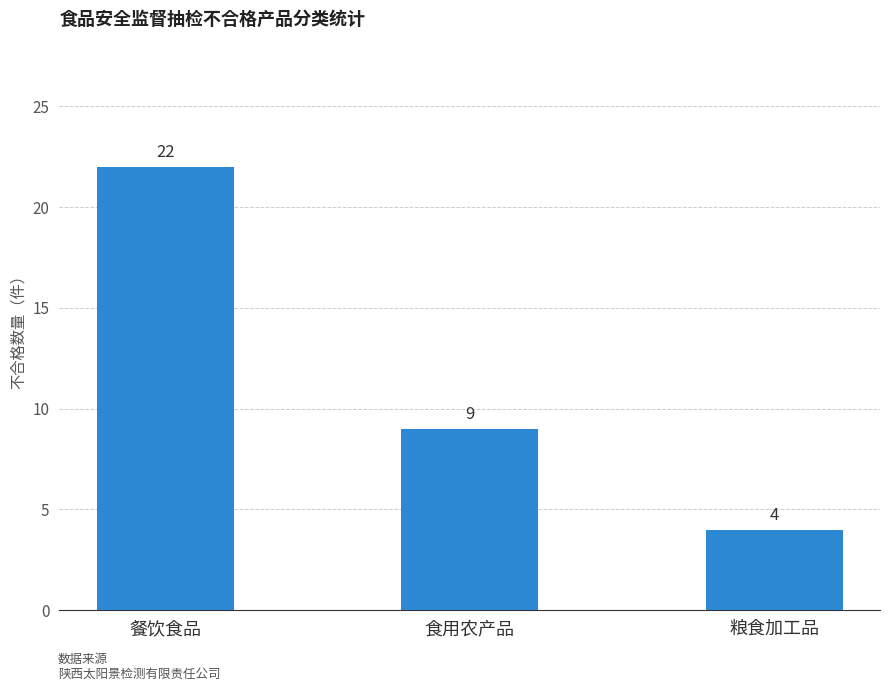

Is it true that the value at 粮食加工品 is 4?

True